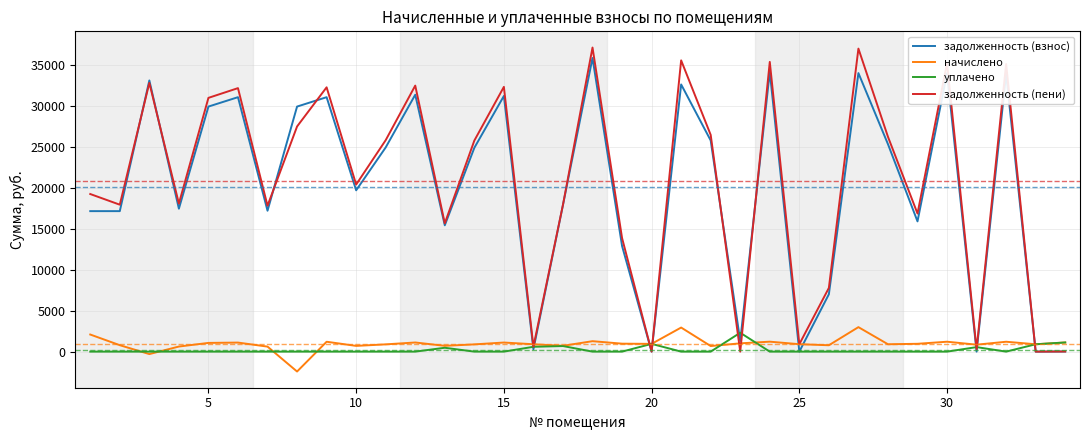

Which series has the largest range (max minus min)?

задолженность (пени)